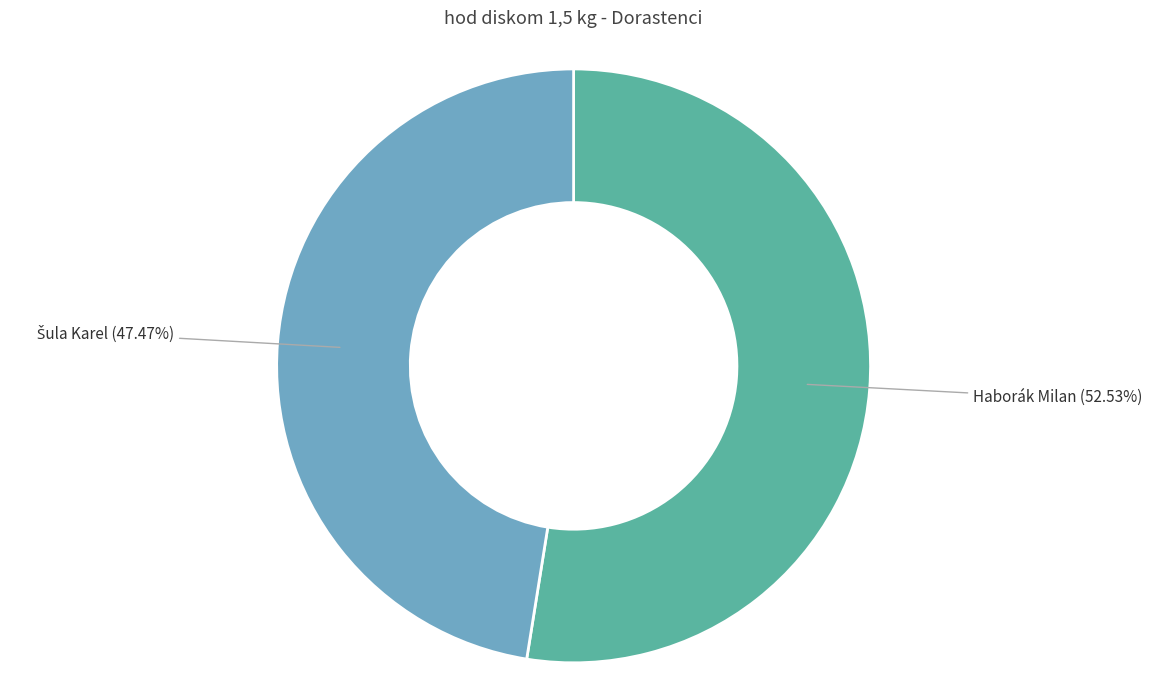

Which slice is the largest?

Haborák Milan